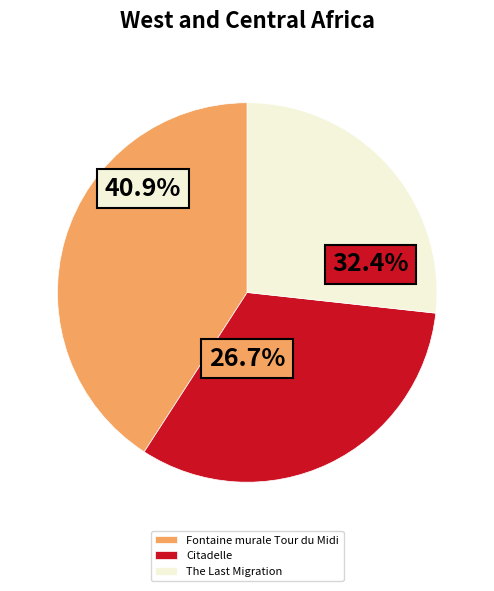

Is Citadelle the majority of the pie?

No